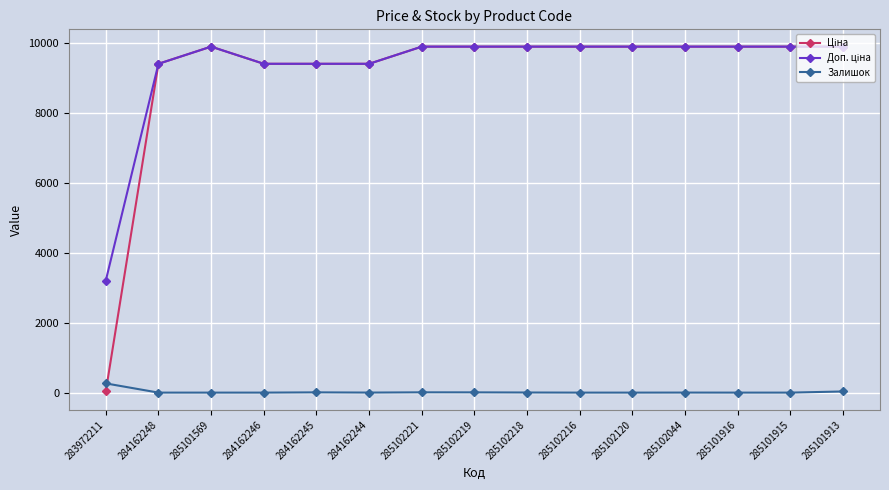

How many lines are shown in the chart?

3